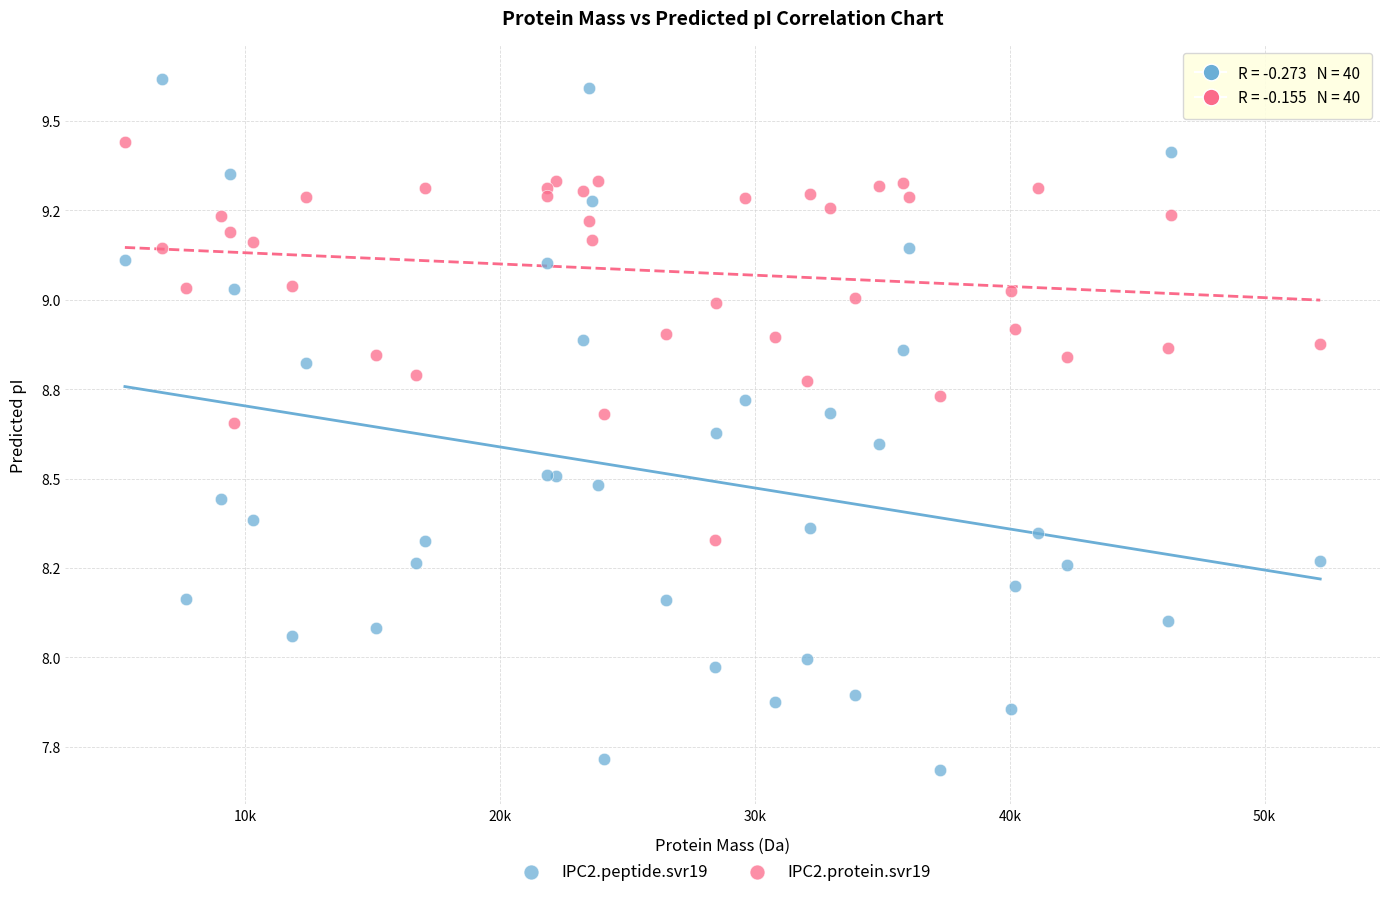

Which series reaches the minimum Y coordinate?

IPC2.peptide.svr19